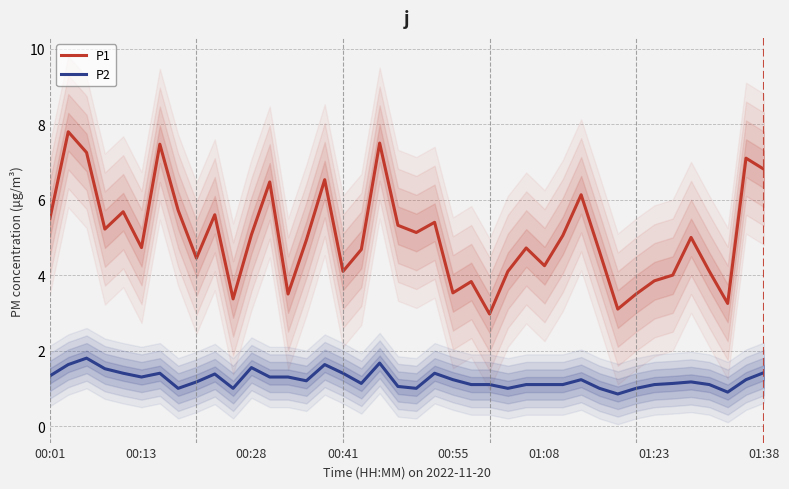

True or false: P1 and P2 cross at least once.

False